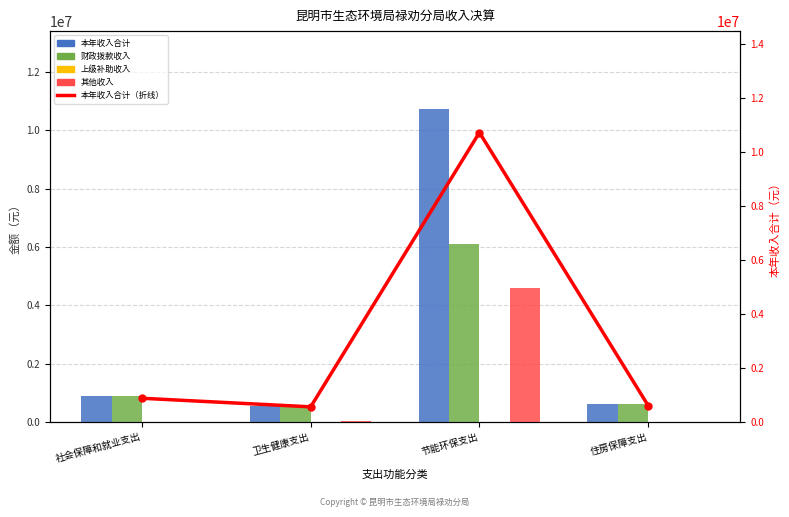

Which series has the largest total across all categories?

本年收入合计